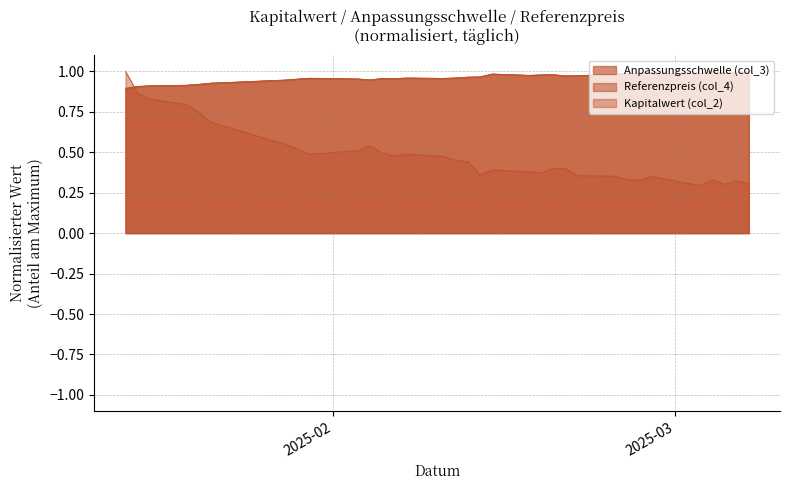

What is the smallest value displayed?

0.3